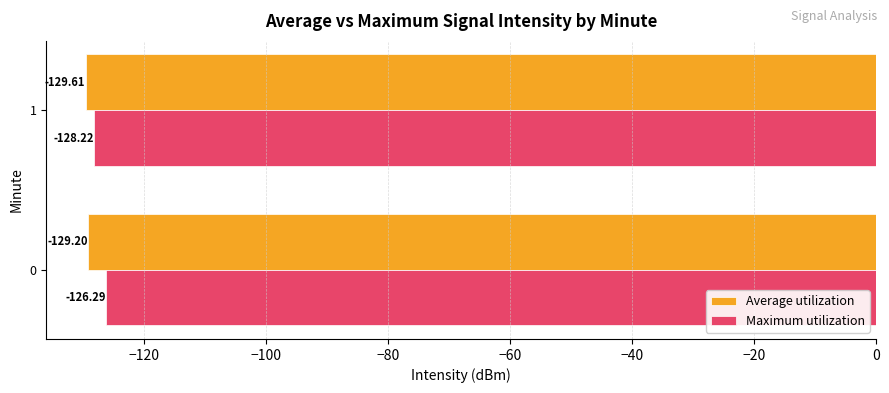

At which label does Maximum utilization reach its peak?

0